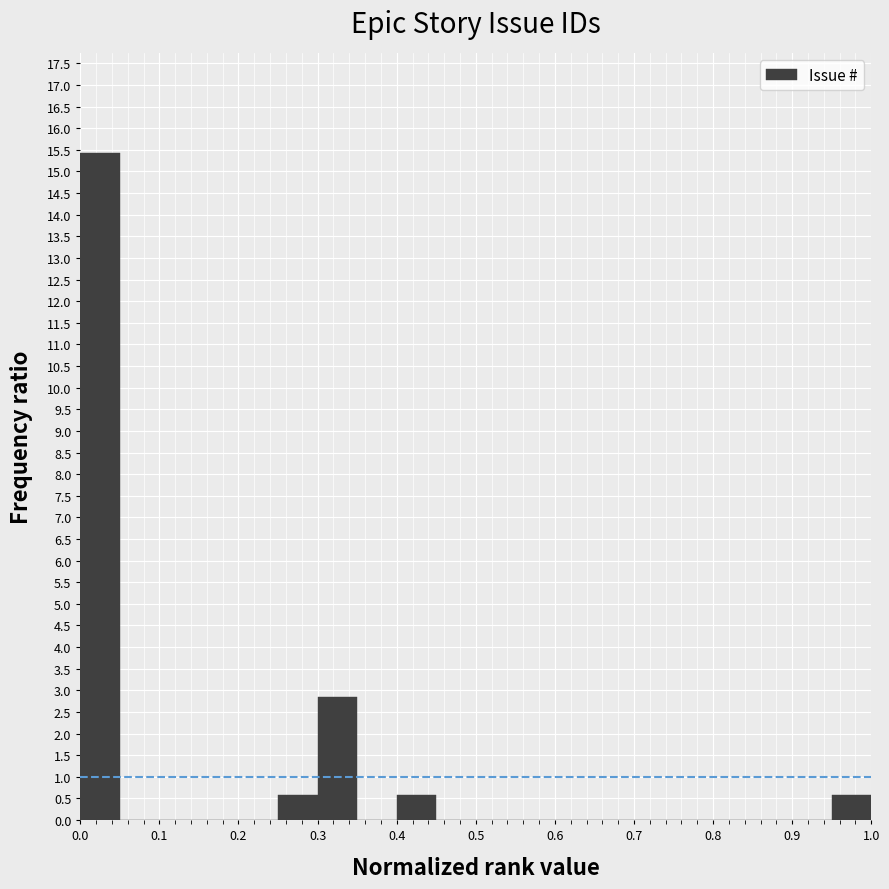

What is the height of the bar covering 0.95 to 1.00 on the x-axis? The values are not printed on the chart, so give them approximately, as read against the axis.

0.55